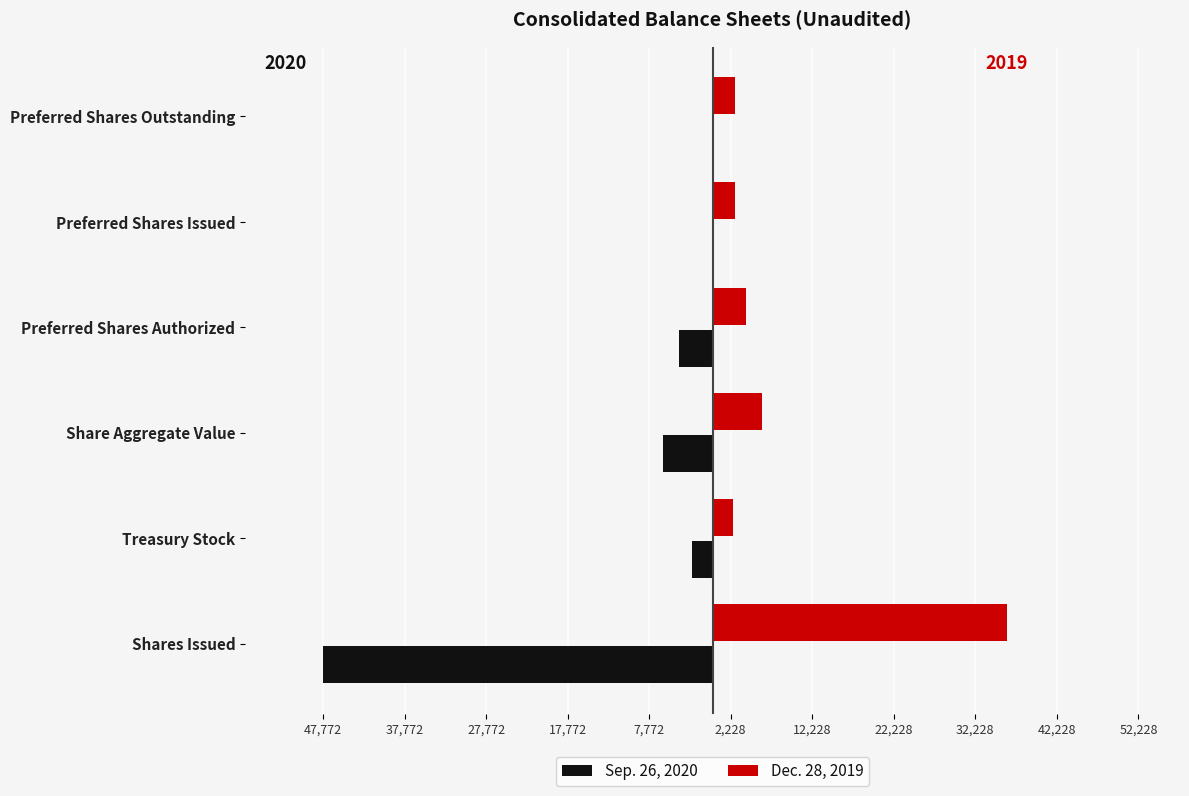

What are all the series names shown in the legend?

Sep. 26, 2020, Dec. 28, 2019